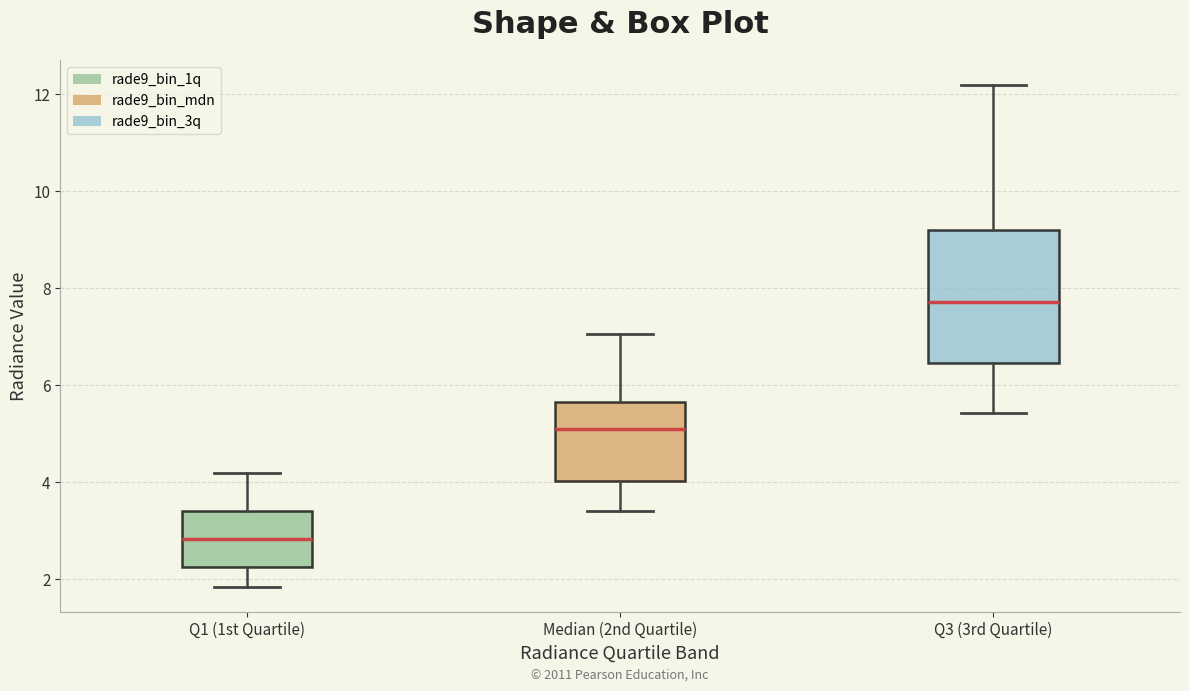

Which box's median line is the lowest?

Q1 (1st Quartile)